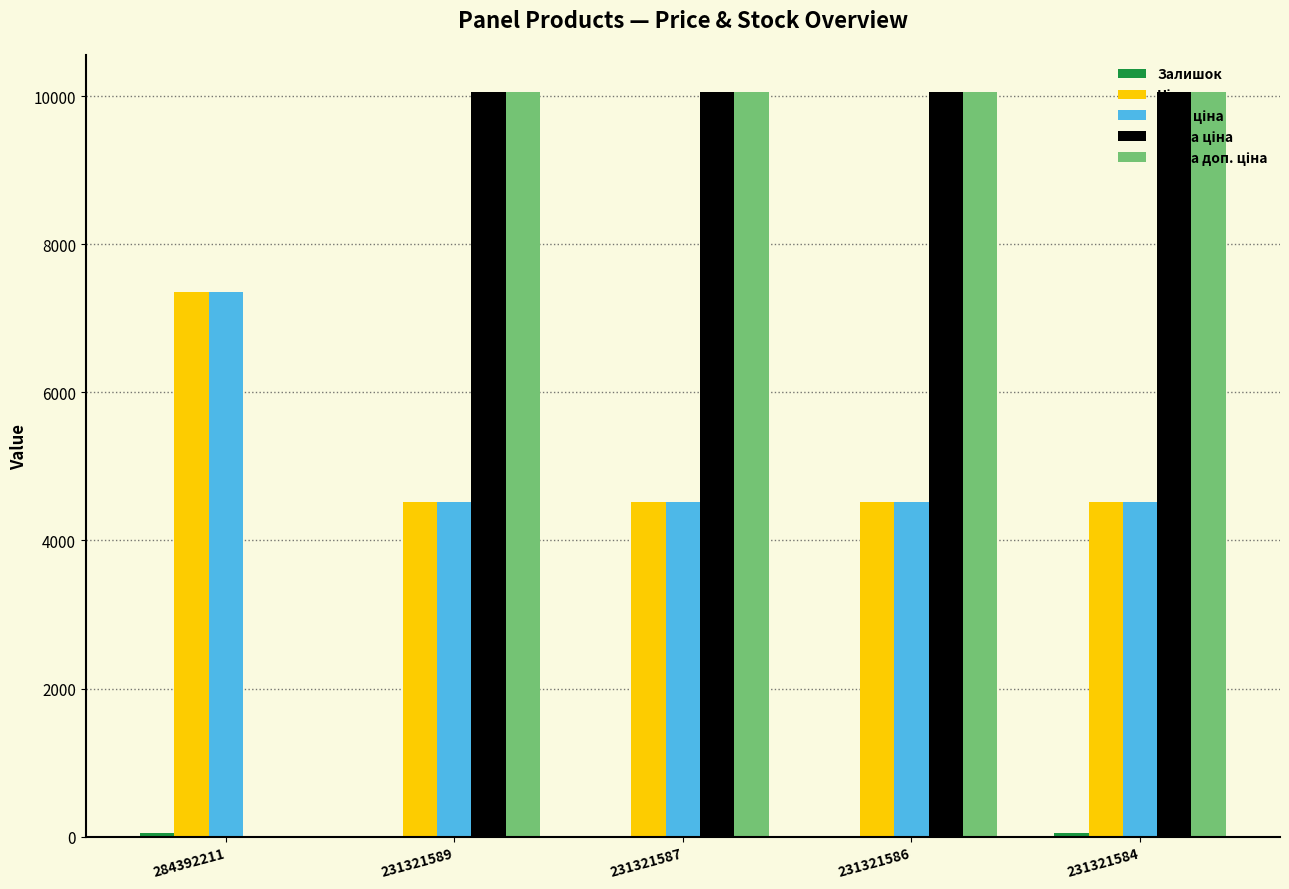

Reading right to left, transcribe all the data shown in this chart.

Залишок: 231321584=55.0	231321586=1.0	231321587=2.0	231321589=3.0	284392211=45.0
Ціна: 231321584=4524.7	231321586=4524.7	231321587=4524.7	231321589=4524.7	284392211=7360.2
Доп. ціна: 231321584=4525.0	231321586=4525.0	231321587=4525.0	231321589=4525.0	284392211=7360.2
Стара ціна: 231321584=10054.8	231321586=10054.8	231321587=10054.8	231321589=10054.8	284392211=0.0
Стара доп. ціна: 231321584=10054.8	231321586=10054.8	231321587=10054.8	231321589=10054.8	284392211=0.0